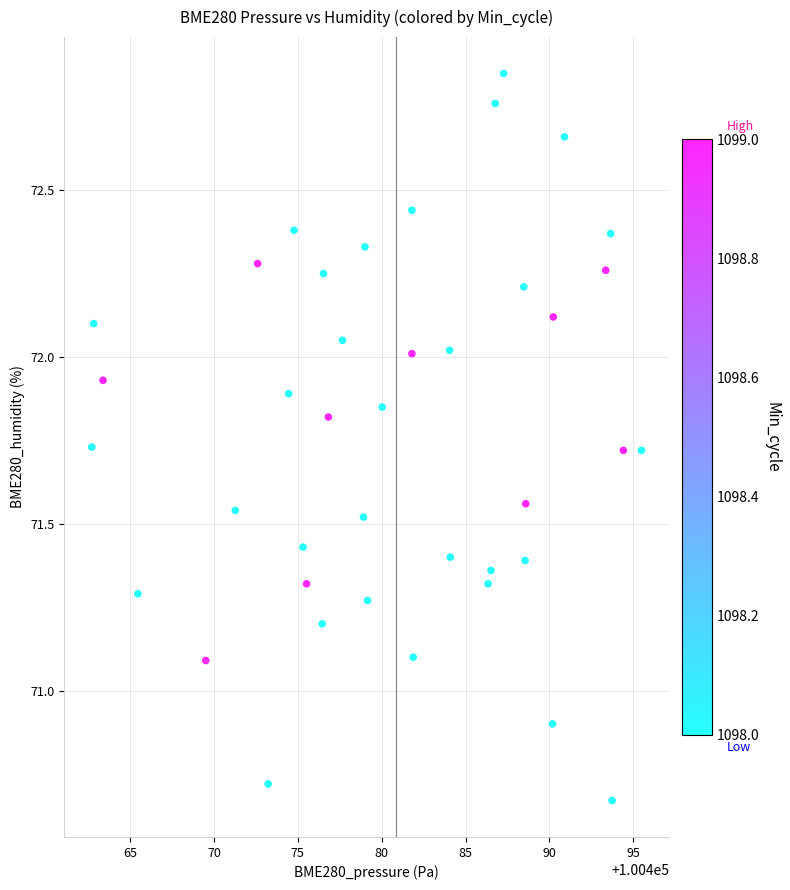

What is the range of Y values (max minus min)?

2.2